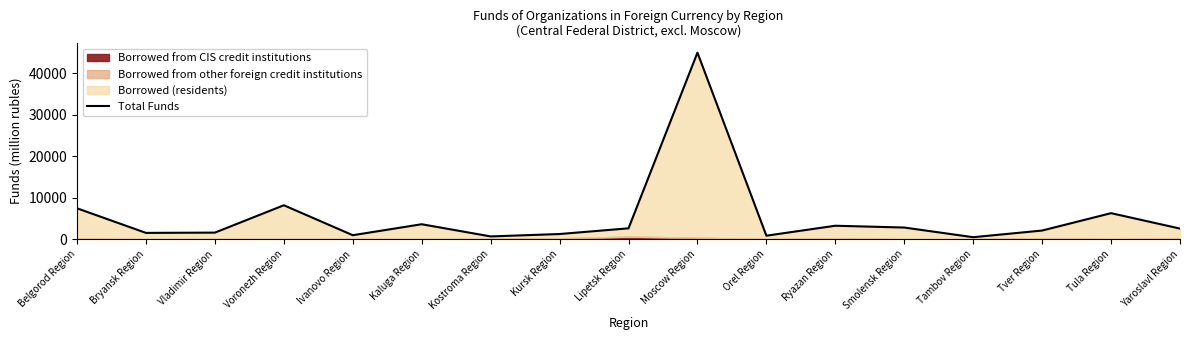

Where does the data first go above 2545?

Belgorod Region